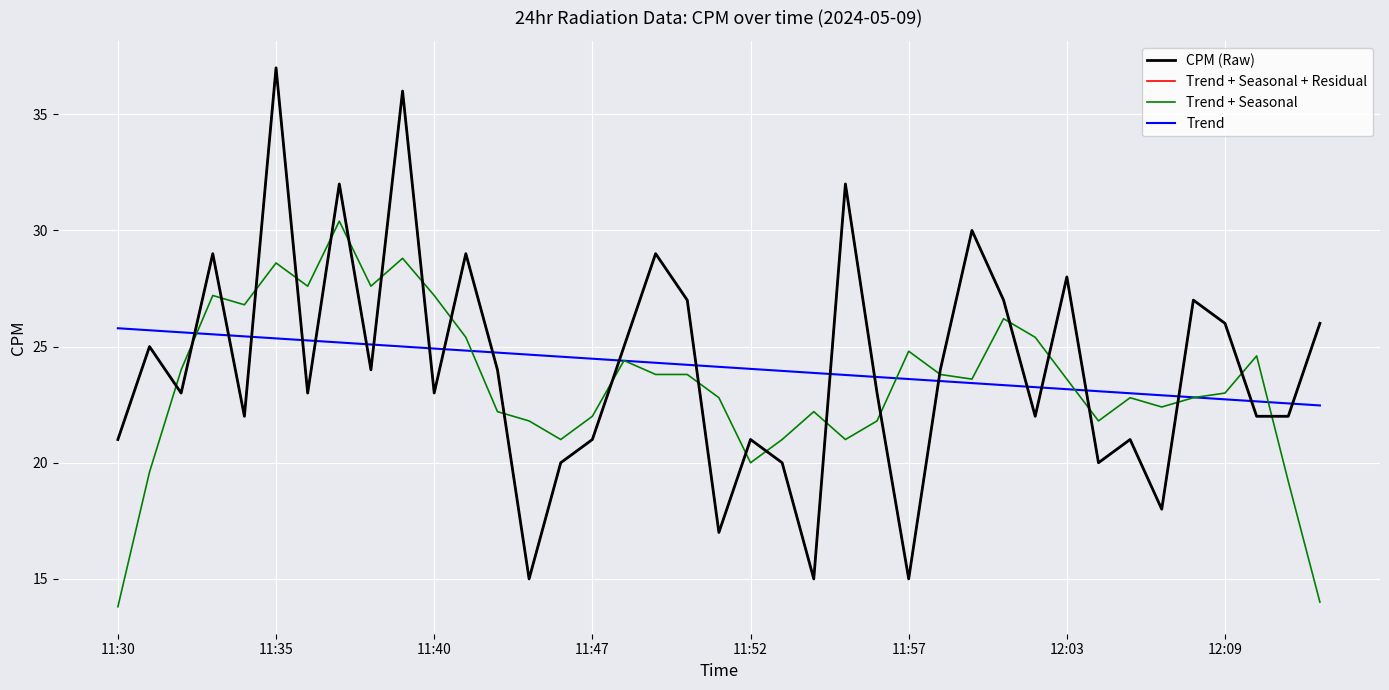

Does the chart display data point markers on the line(s)?

No